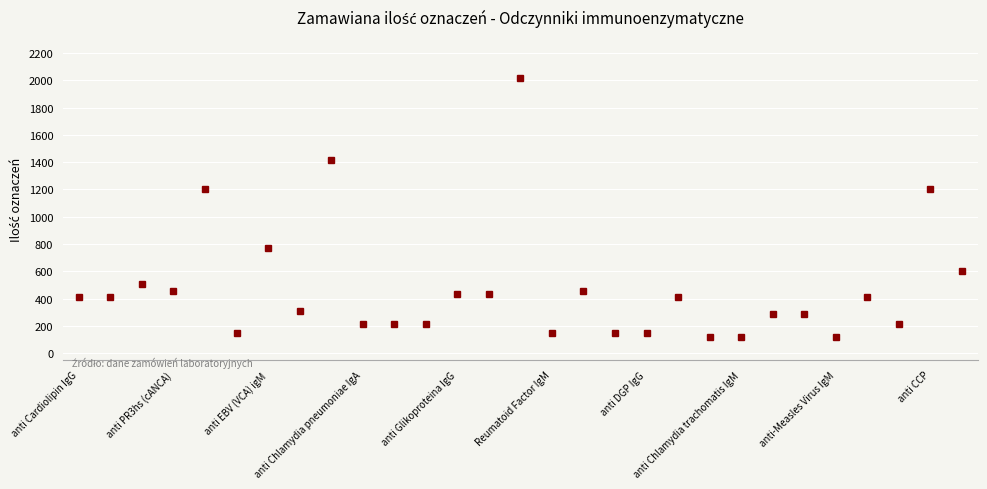

What is the value of the 11th point from the left?

216